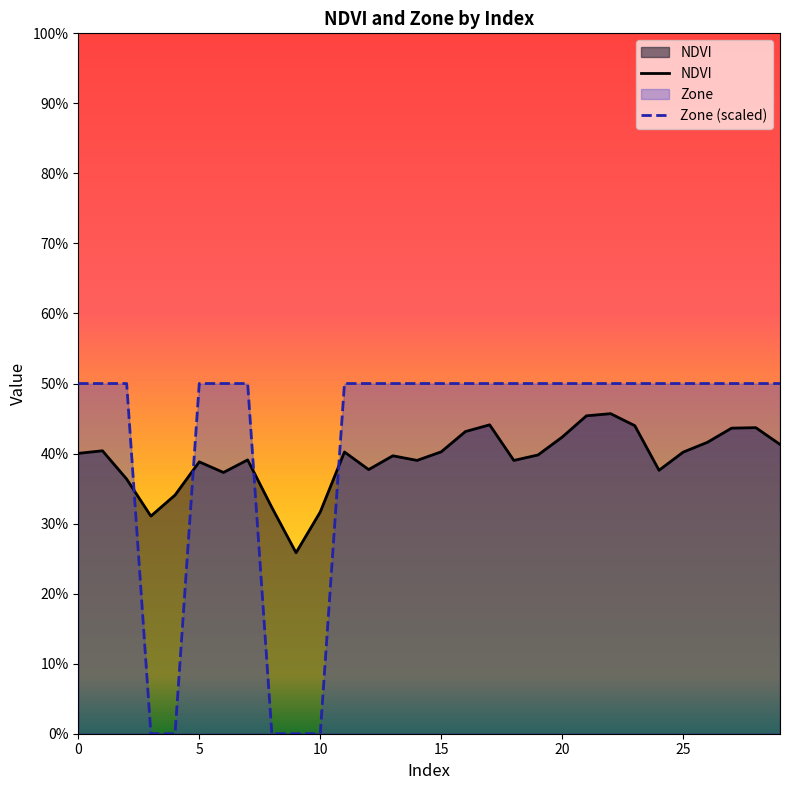

Which series changed the most between 1 and 24?

NDVI